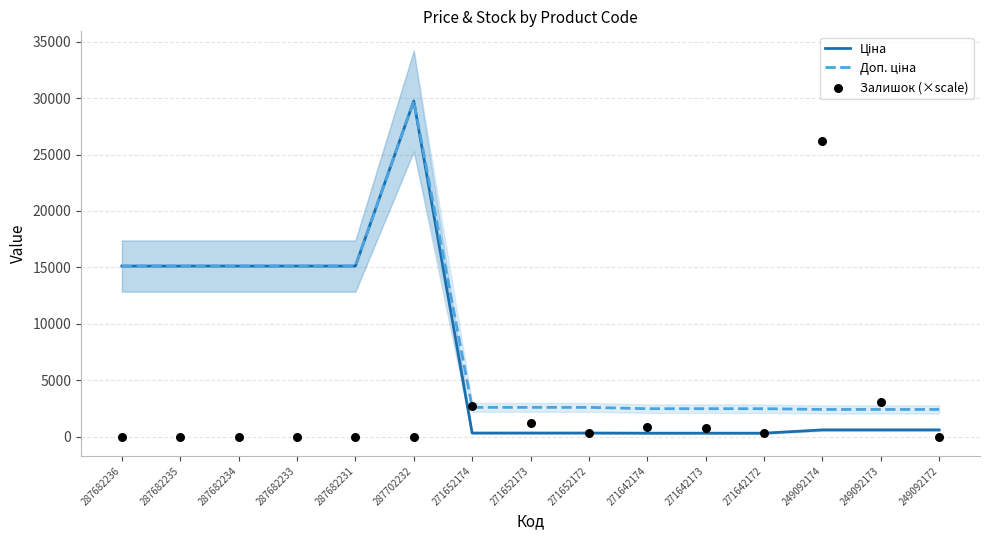

Which series reaches the minimum Y coordinate?

Залишок (×scale)